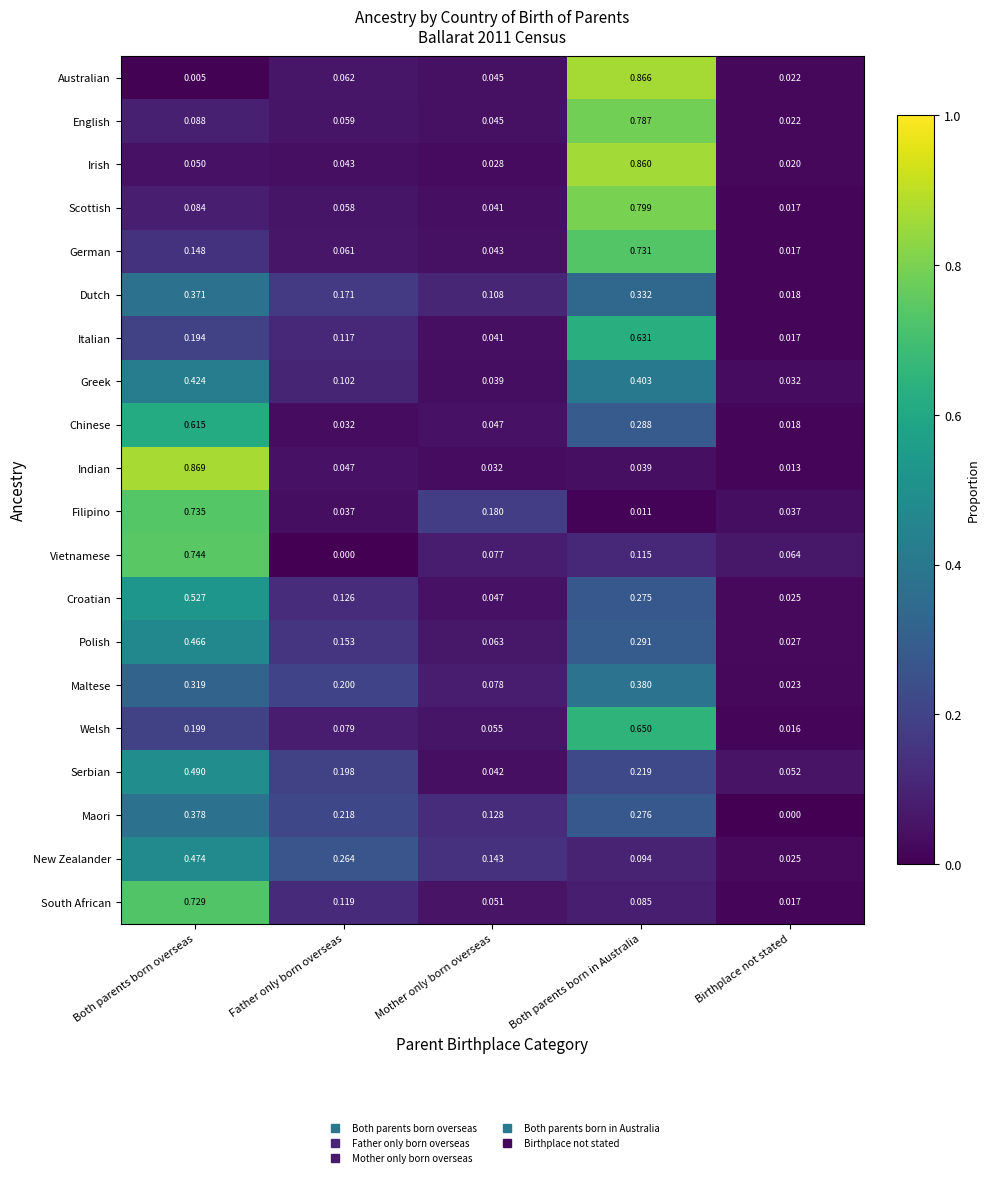

At which category is the sum across all series the highest?

Both parents born in Australia